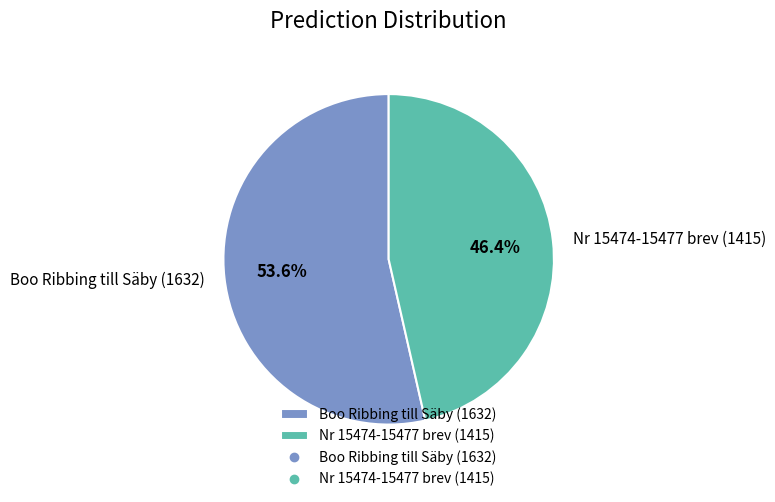

Rank the categories by value from highest to lowest.

Boo Ribbing till Säby (1632), Nr 15474-15477 brev (1415)